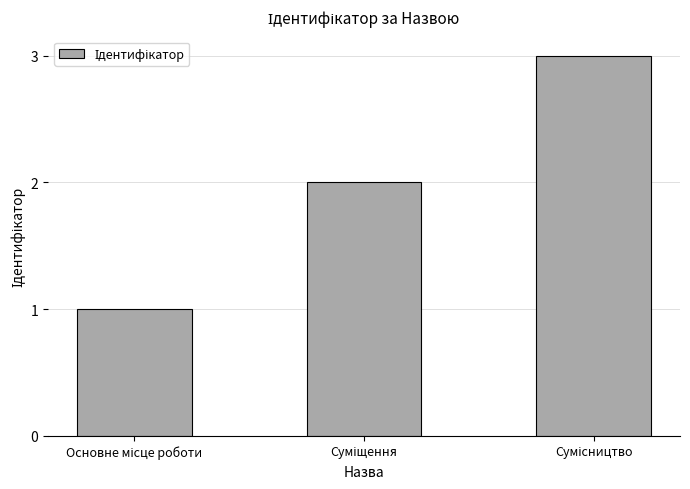

What is the minimum value shown in the chart?

1